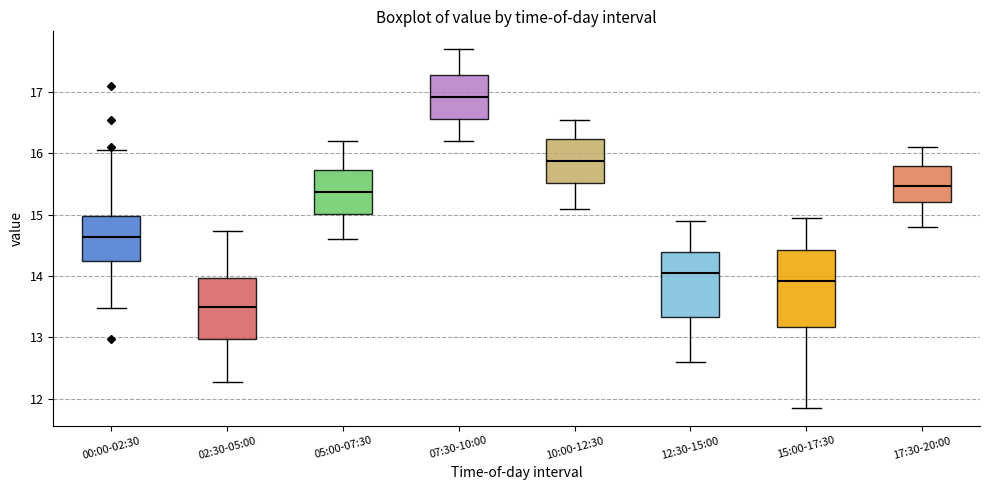

Reading left to right, transcribe this box plot: for each box, give where its median line is, the range the box spans, and where its two whiskers end, as read against the y-axis. The values are not printed on the chart, so give them approximately, as read against the axis.

00:00-02:30: median 14.6, box 14.2 to 15.0, whiskers 13.5 to 16.1
02:30-05:00: median 13.5, box 13.0 to 14.0, whiskers 12.3 to 14.7
05:00-07:30: median 15.4, box 15.0 to 15.7, whiskers 14.6 to 16.2
07:30-10:00: median 16.9, box 16.6 to 17.3, whiskers 16.2 to 17.7
10:00-12:30: median 15.9, box 15.5 to 16.2, whiskers 15.1 to 16.6
12:30-15:00: median 14.1, box 13.3 to 14.4, whiskers 12.6 to 14.9
15:00-17:30: median 13.9, box 13.2 to 14.4, whiskers 11.9 to 15.0
17:30-20:00: median 15.5, box 15.2 to 15.8, whiskers 14.8 to 16.1